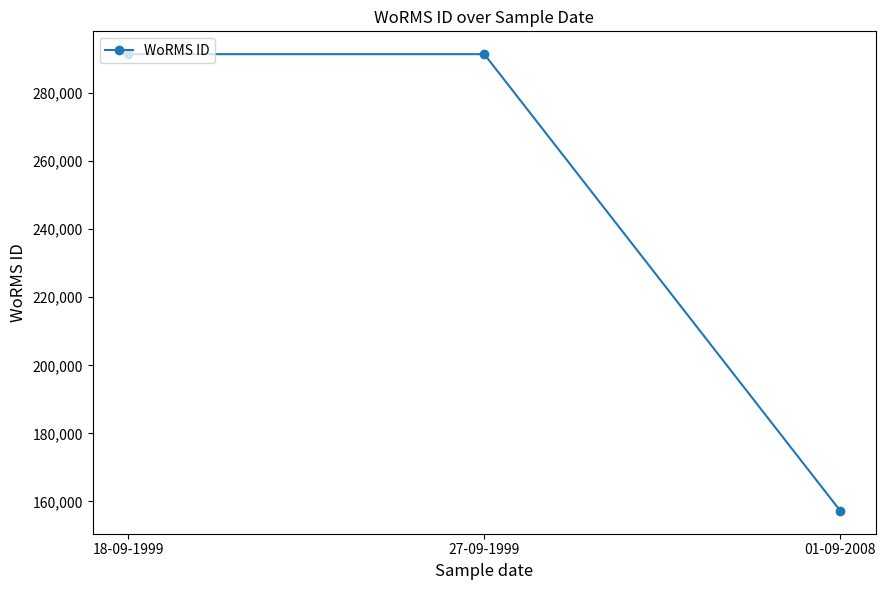

The chart shows a value of 255151 at 01-09-2008. True or false?

False